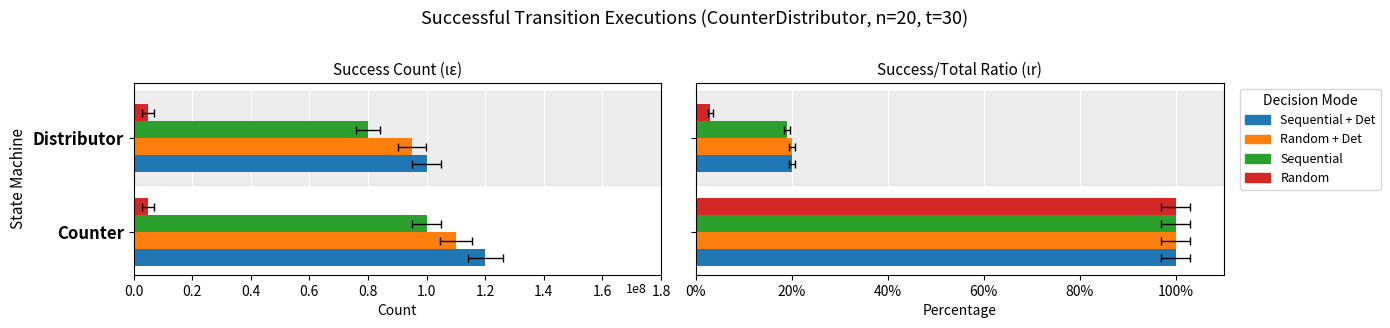

Which series changed the most between Counter and Distributor?

Random